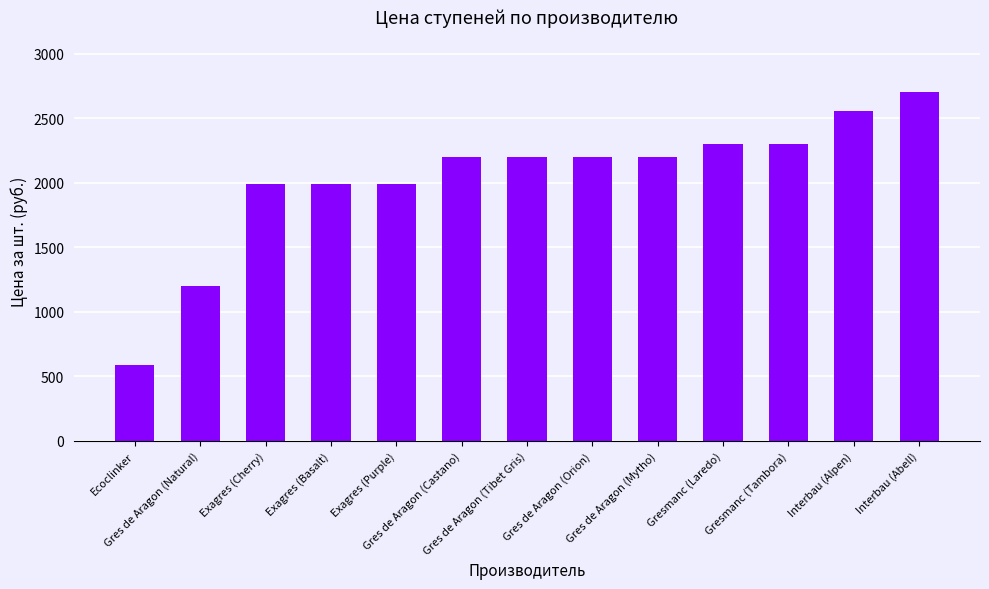

What is the value of the 4th bar from the left?

1990